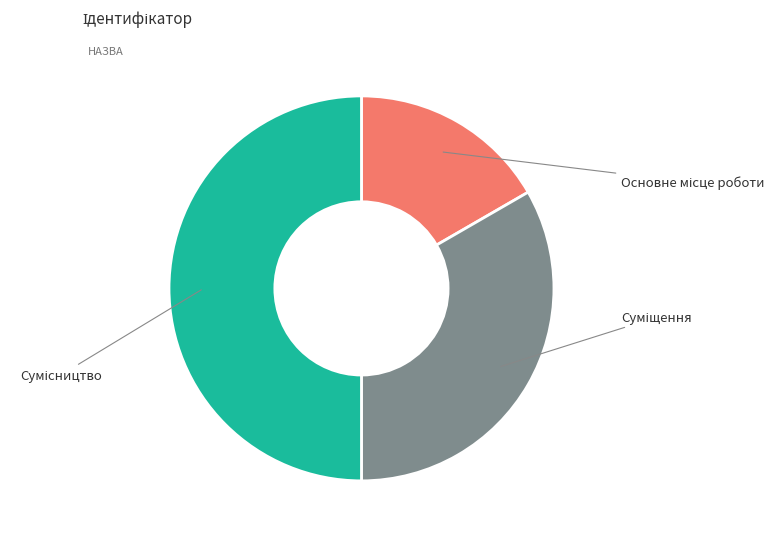

How many slices are in this pie chart?

3